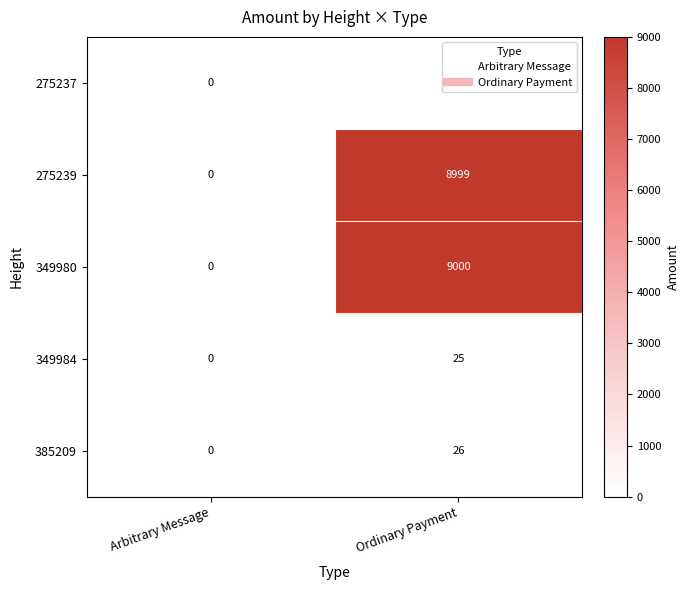

What is the difference between the maximum and minimum values in the 349984 series?

25